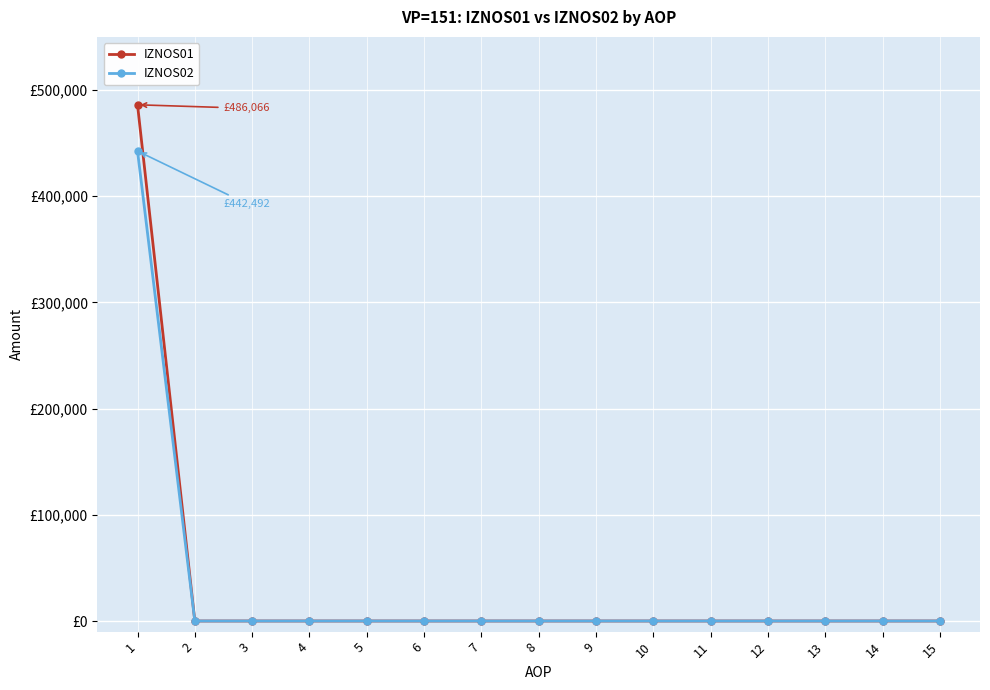

What are all the series names shown in the legend?

IZNOS01, IZNOS02